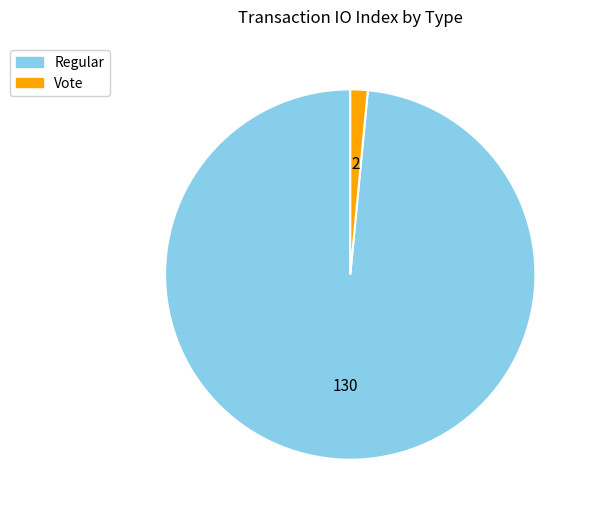

Which has a higher value, Regular or Vote?

Regular